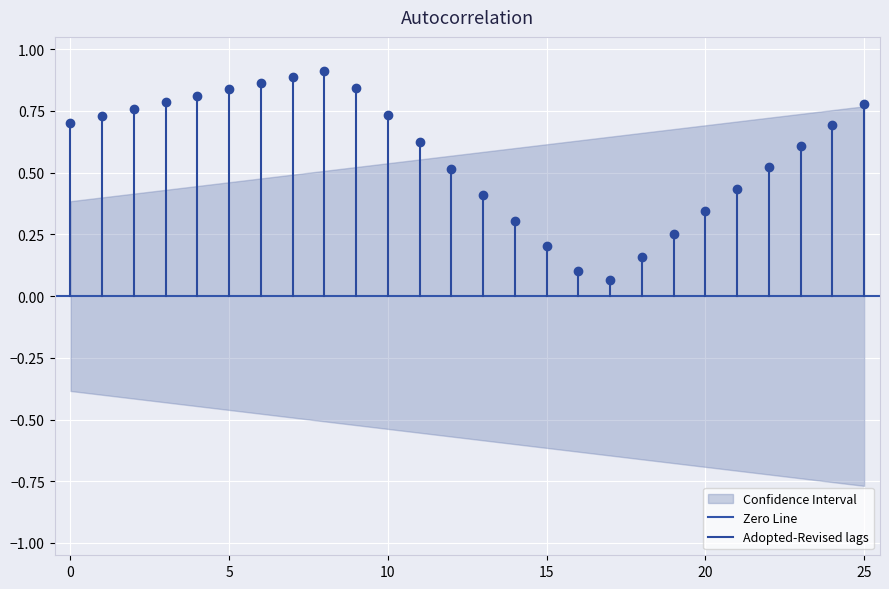

True or false: Adopted-Revised lags has a value of 1.2 at 0.

False